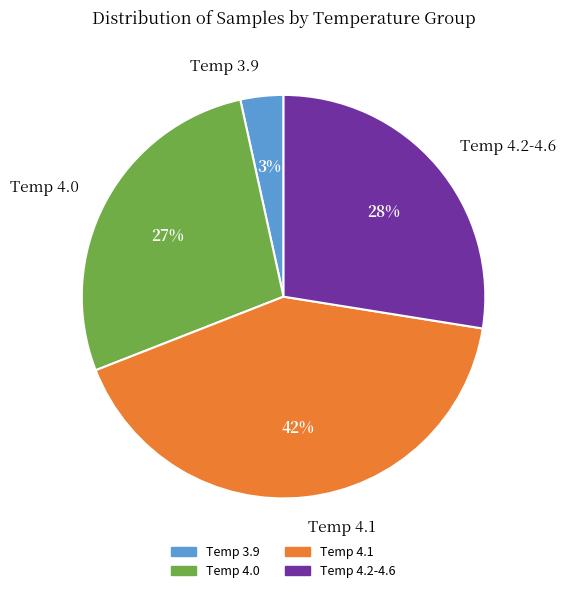

Do Temp 4.1 and Temp 3.9 together represent more than half of the pie?

No